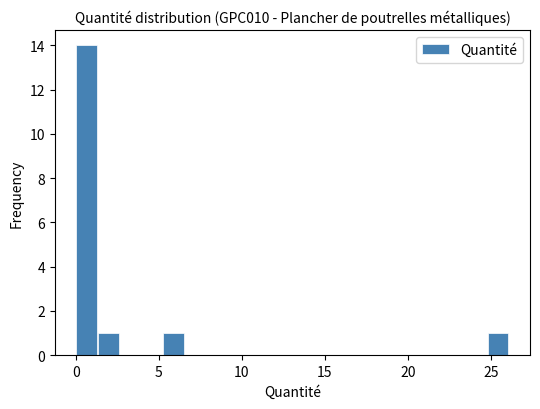

Read against the x-axis, roughly where is the centre of the tallest bar?

0.5